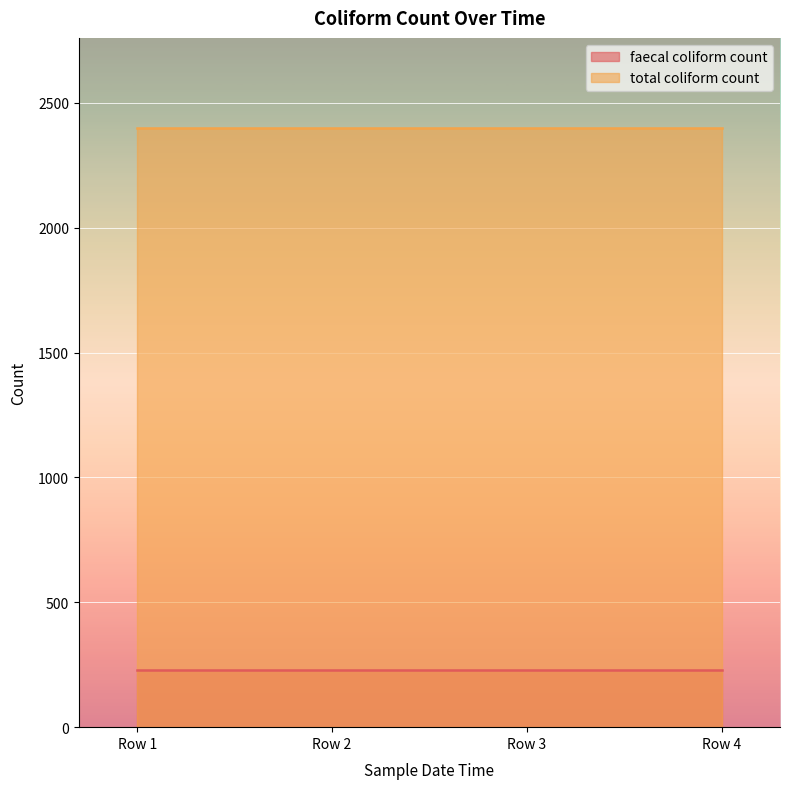

Is it true that total coliform count equals 2400 at 1991-09-23T11:30:00?

True